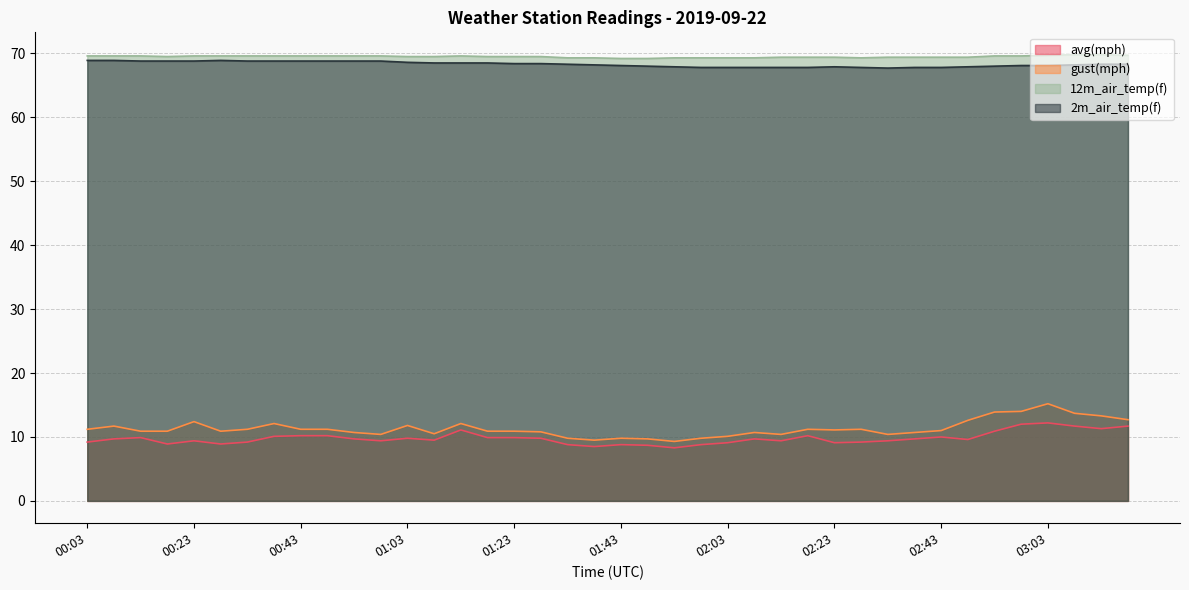

True or false: 2m_air_temp(f) and avg(mph) intersect in this chart.

False